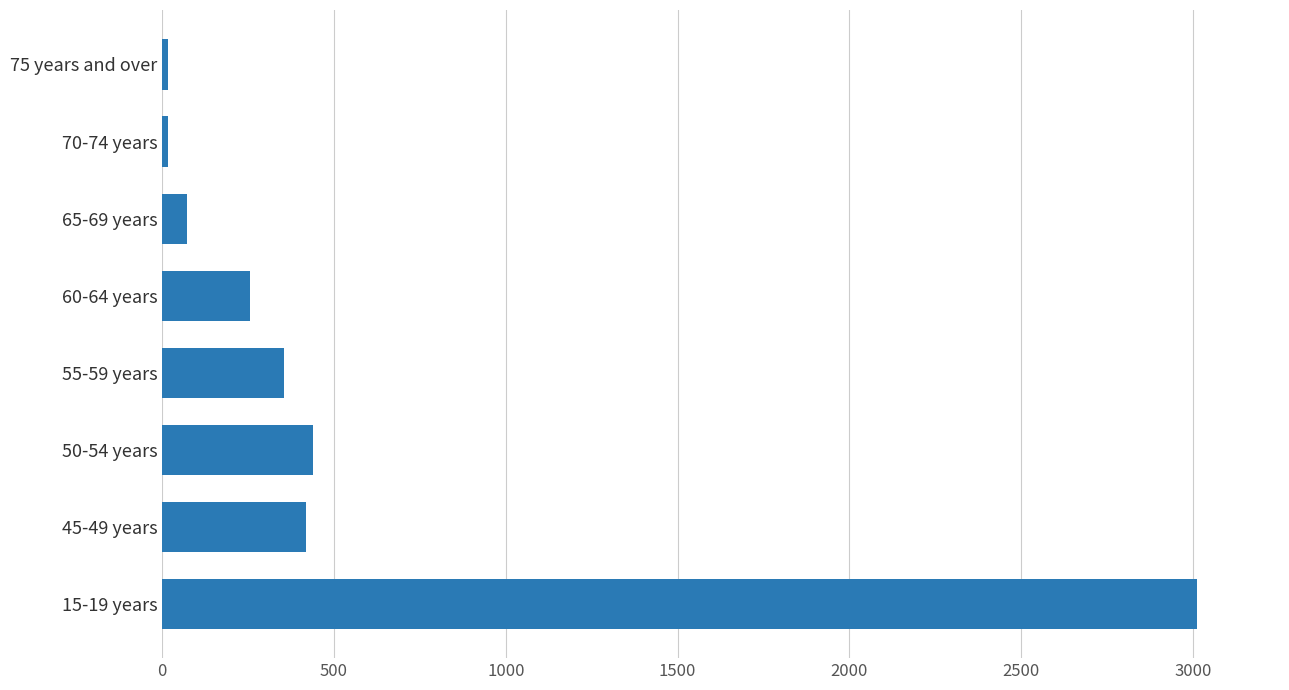

What is the sum of all values?

4588